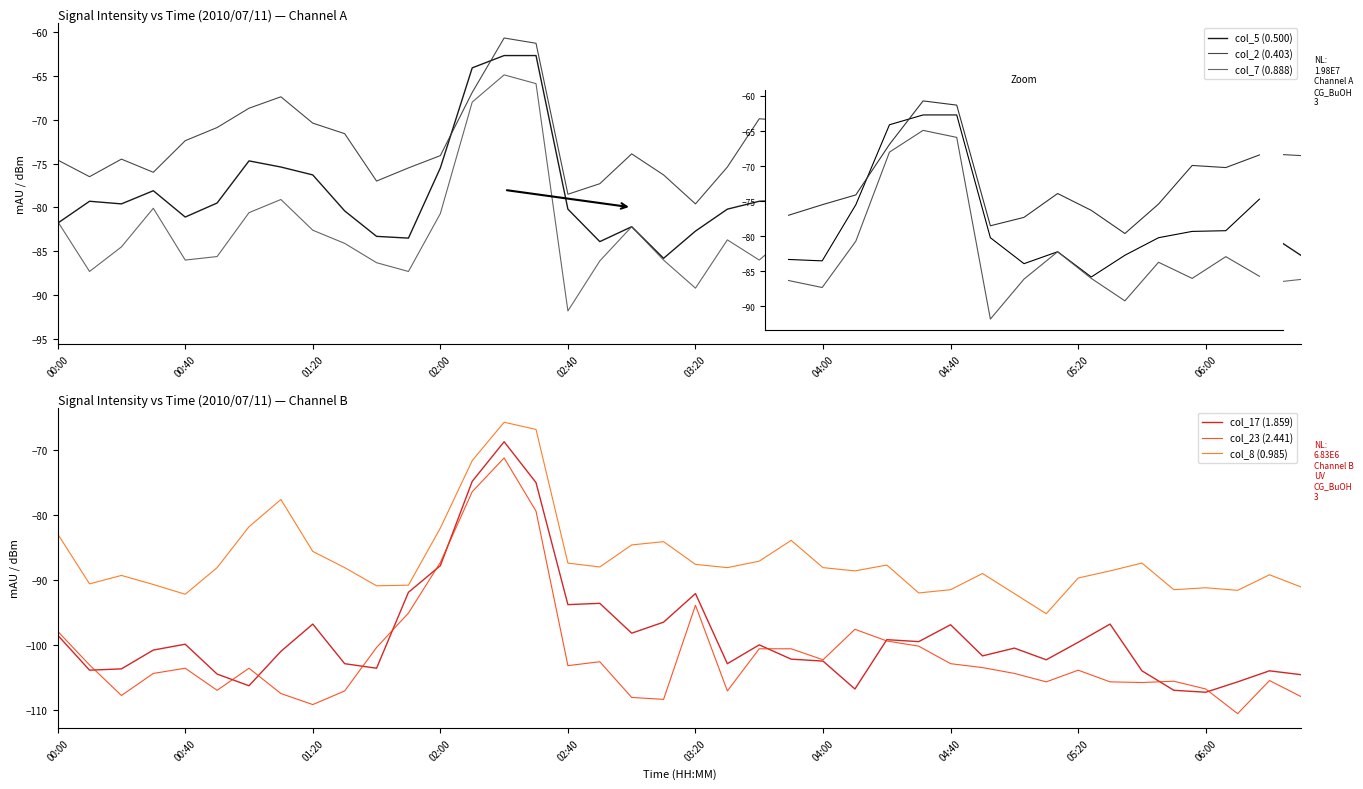

How many values in the col_5 (0.500) series exceed -80?

18